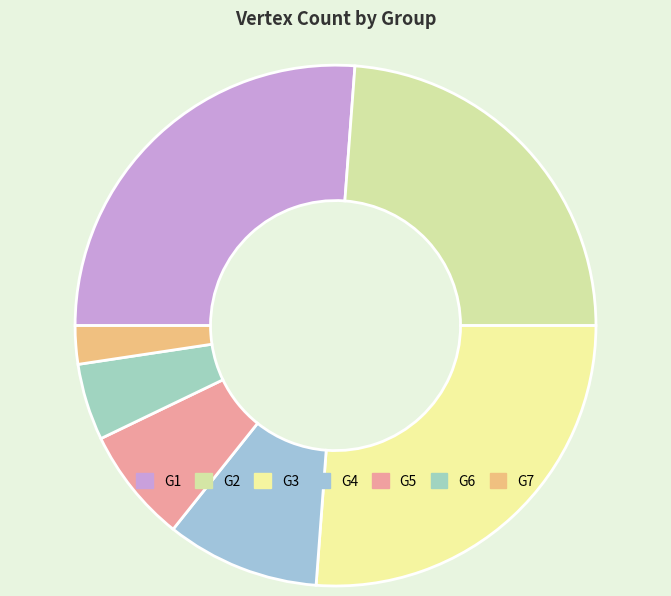

The G5 slice represents 7% of the pie. True or false?

True